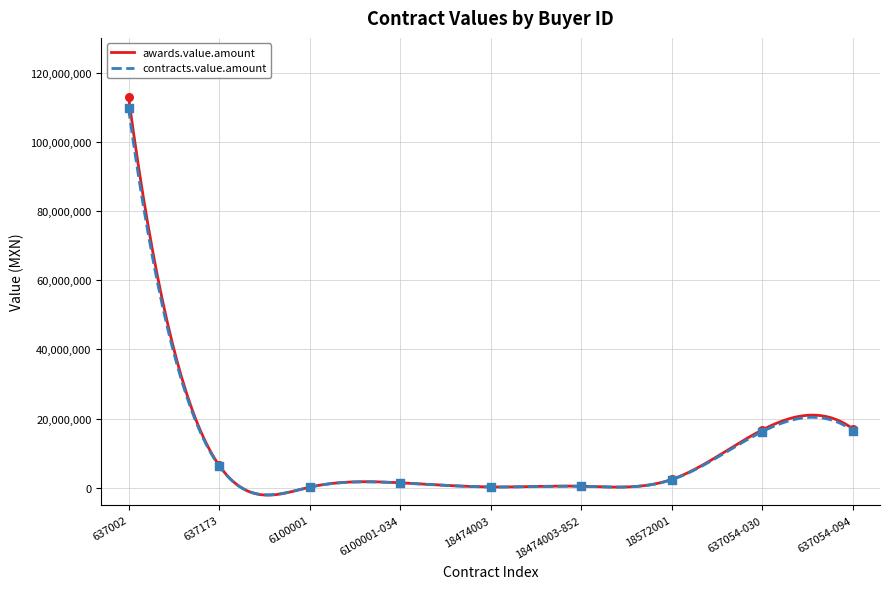

Which series contains the highest Y value?

awards.value.amount